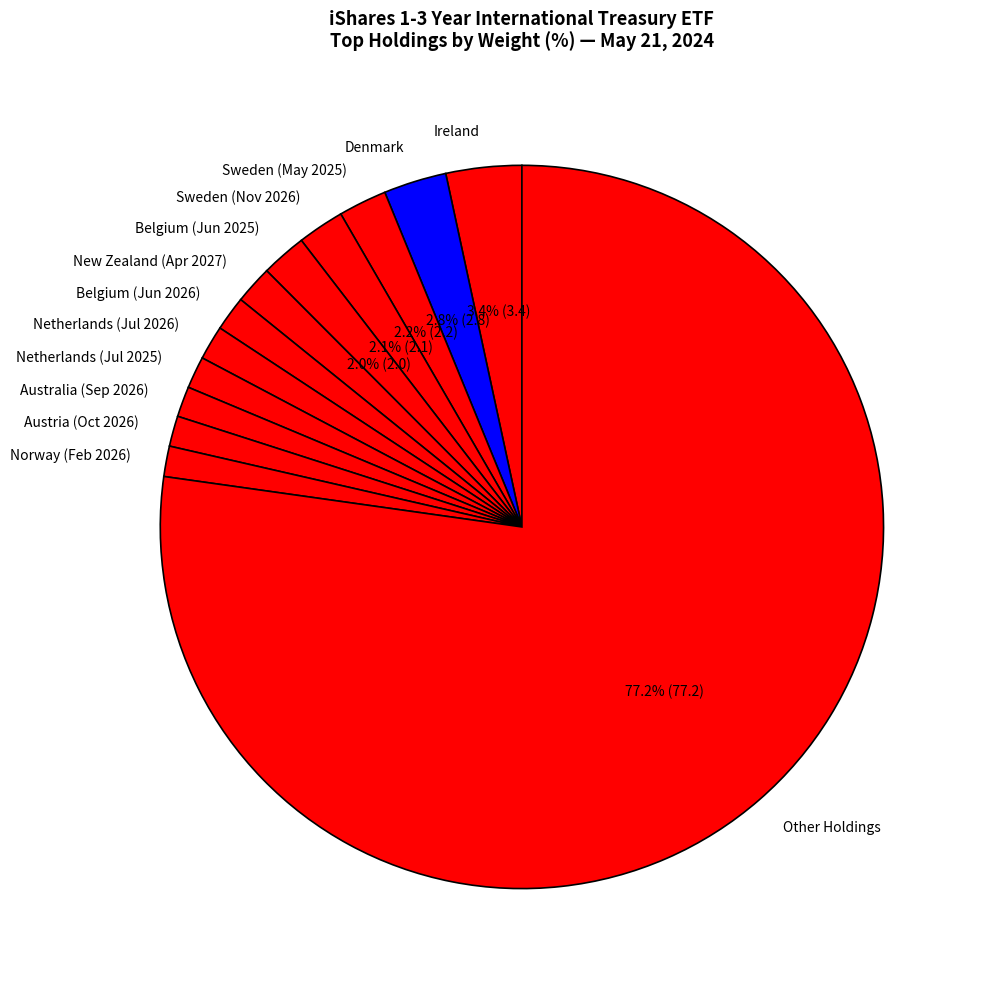

Is it true that Australia (Sep 2026) is 16% of the pie?

False